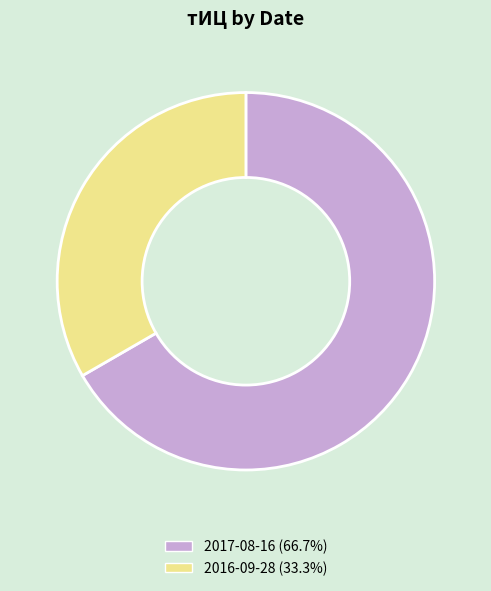

Count the number of slices in the pie.

2